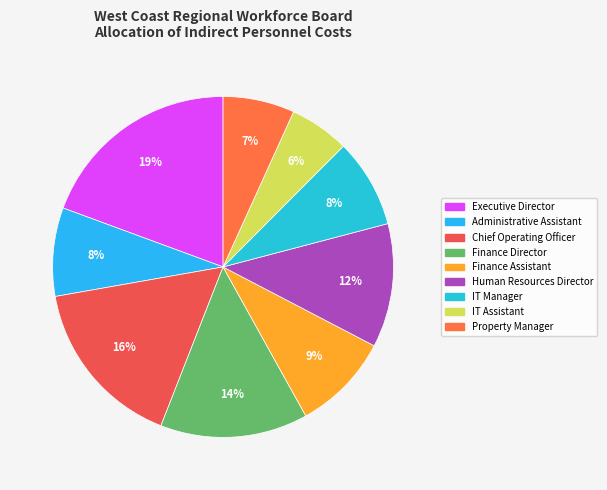

Which slice is the largest?

Executive Director